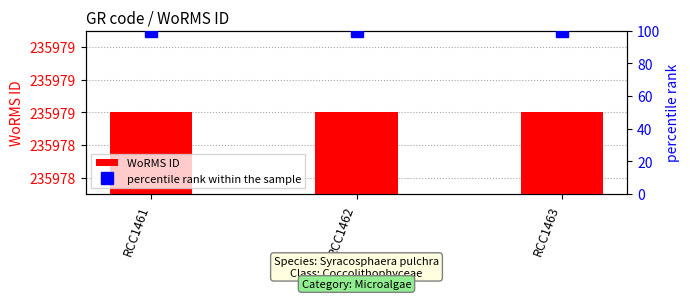

List the labels in order of WoRMS ID value, smallest first.

RCC1461, RCC1462, RCC1463